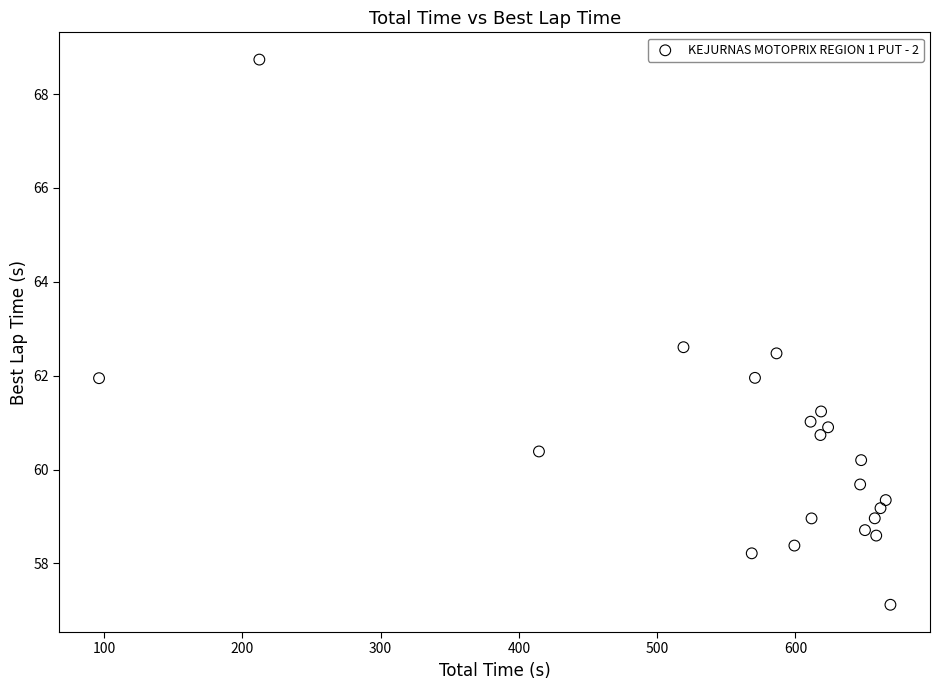

What is the range of Y values (max minus min)?

11.6